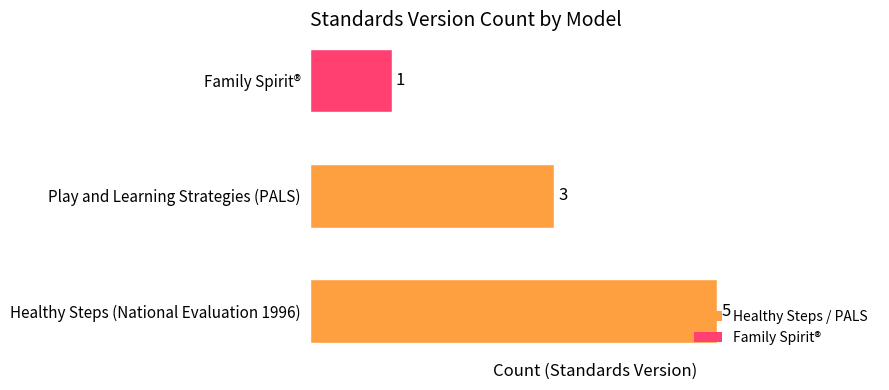

Rank the categories by value from highest to lowest.

Healthy Steps (National Evaluation 1996), Play and Learning Strategies (PALS), Family Spirit®